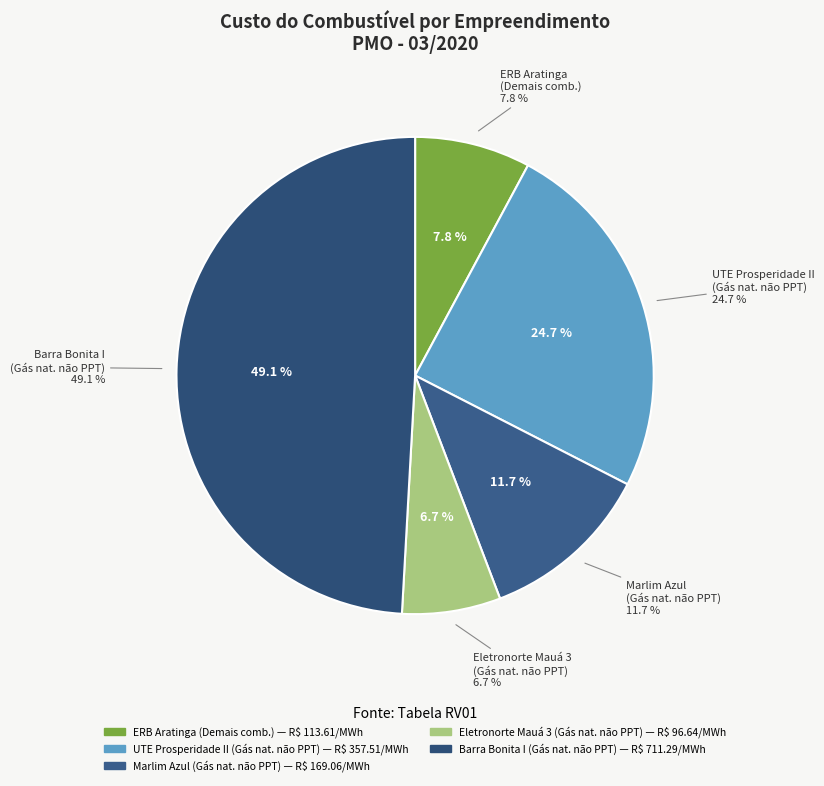

True or false: 4 accounts for 43% of the total.

False